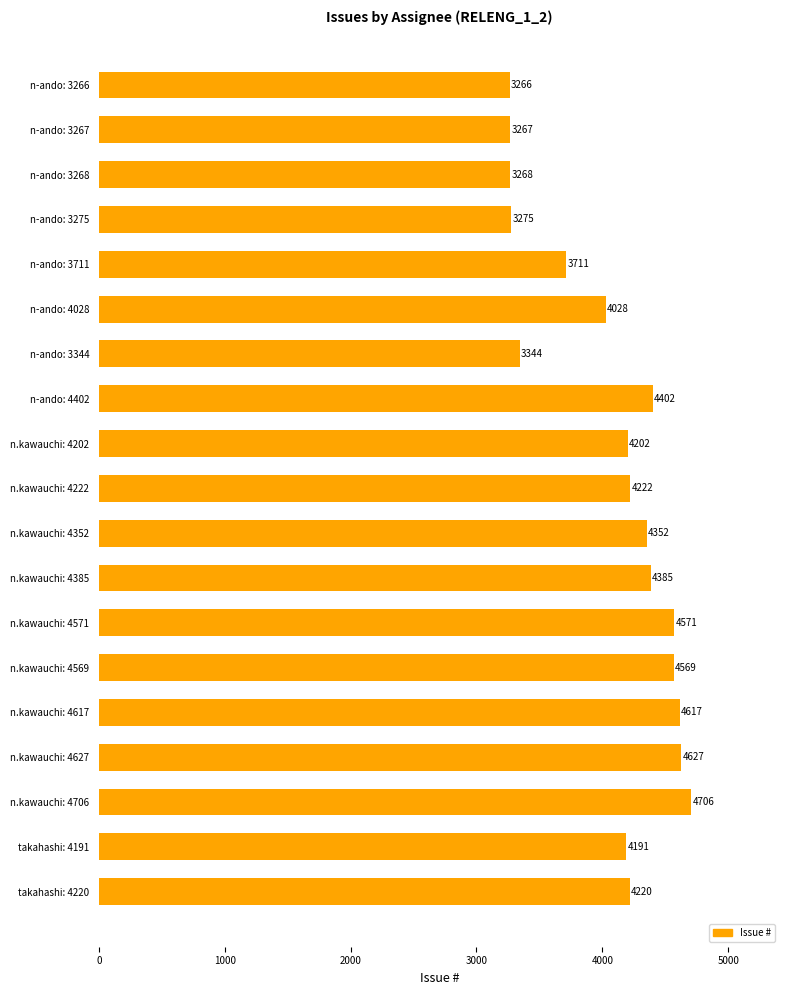

True or false: the data shows 4627 at n.kawauchi: 4627.

True